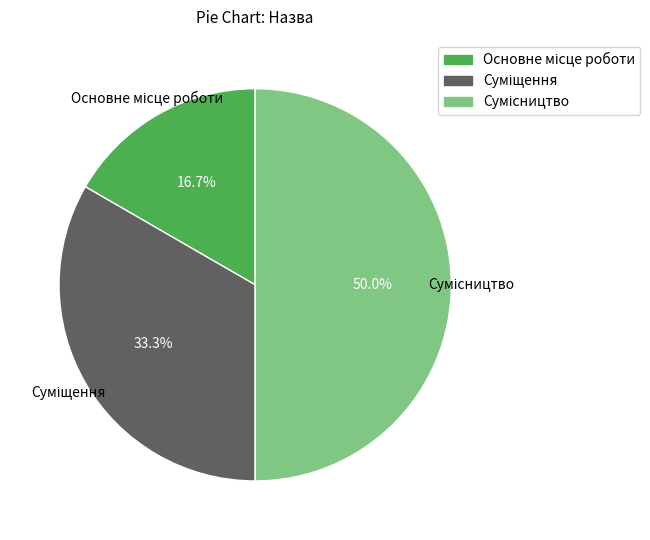

Count the number of slices in the pie.

3